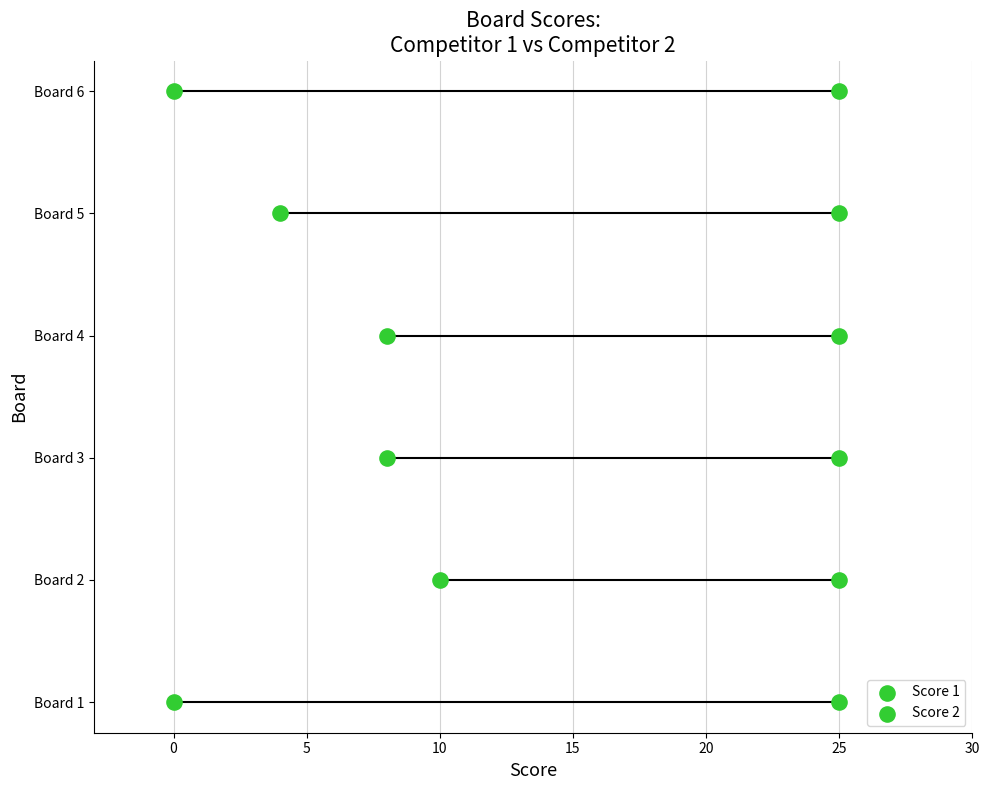

What are all the series names shown in the legend?

Score 1, Score 2